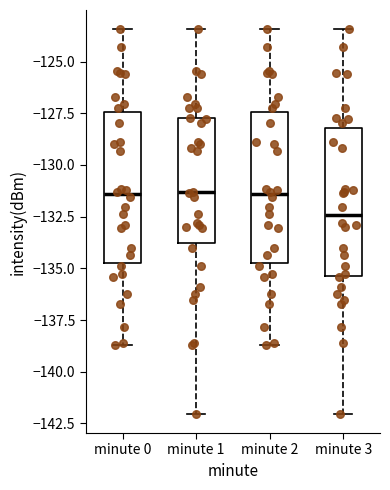

Where does the upper whisker of the box for minute 2 end on the y-axis? The values are not printed on the chart, so give them approximately, as read against the axis.

-123.5